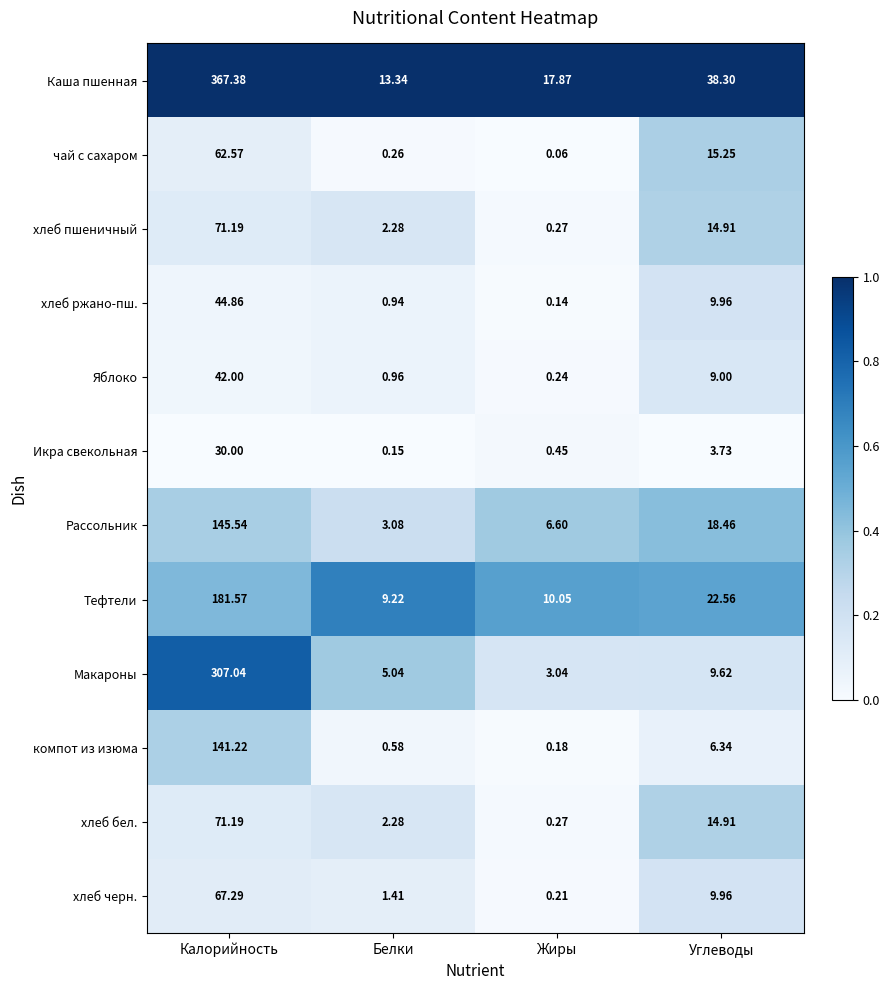

At which category does the chart reach its minimum across all series?

Жиры